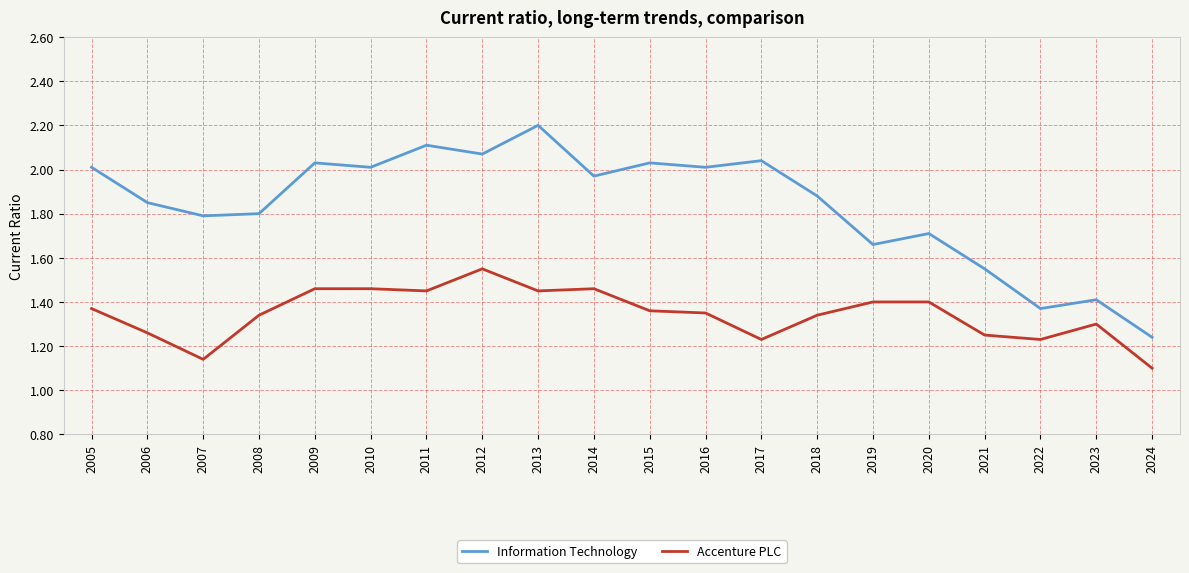

At 2019, list the series in order from largest to smallest.

Information Technology, Accenture PLC